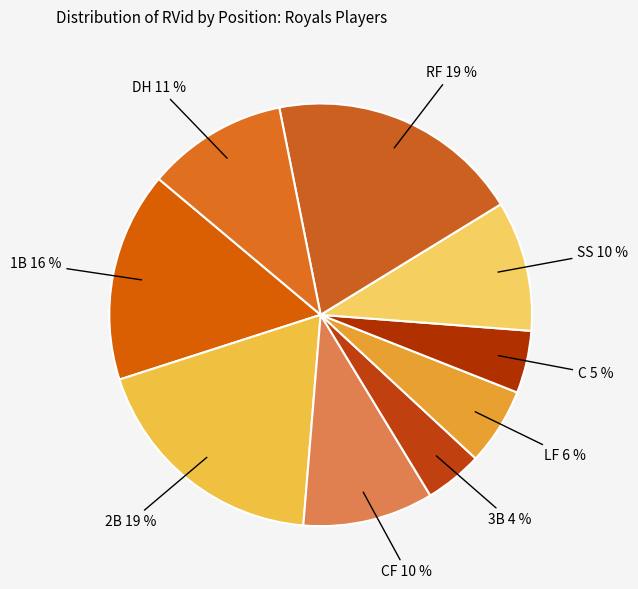

Does any single category account for the majority?

No